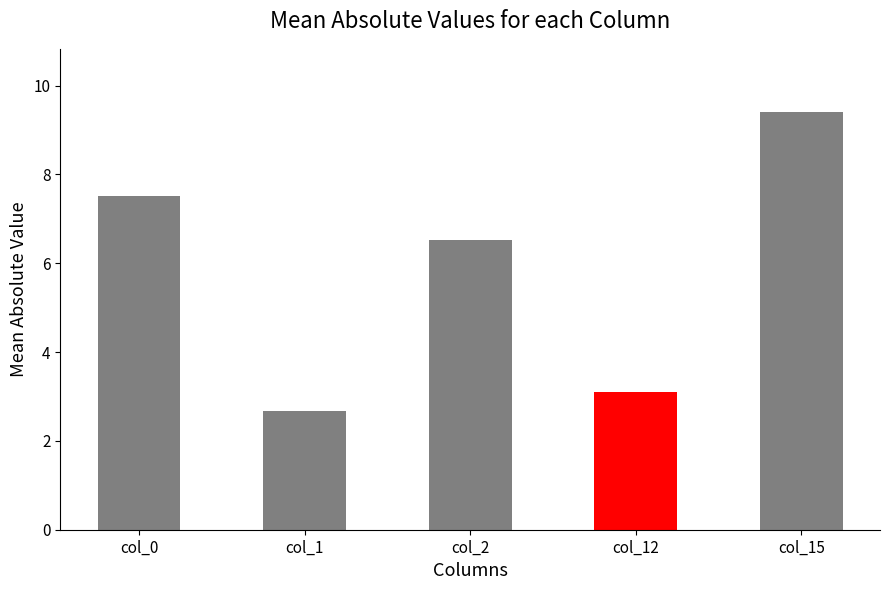

Reading right to left, transcribe all the data shown in this chart.

col_15=9.4	col_12=3.1	col_2=6.5	col_1=2.7	col_0=7.5